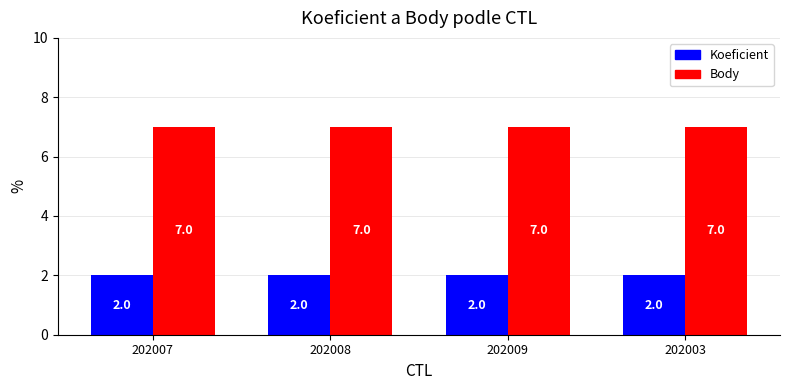

Reading left to right, what are all the values shown in this chart?

Koeficient: 202007=2	202008=2	202009=2	202003=2
Body: 202007=7	202008=7	202009=7	202003=7